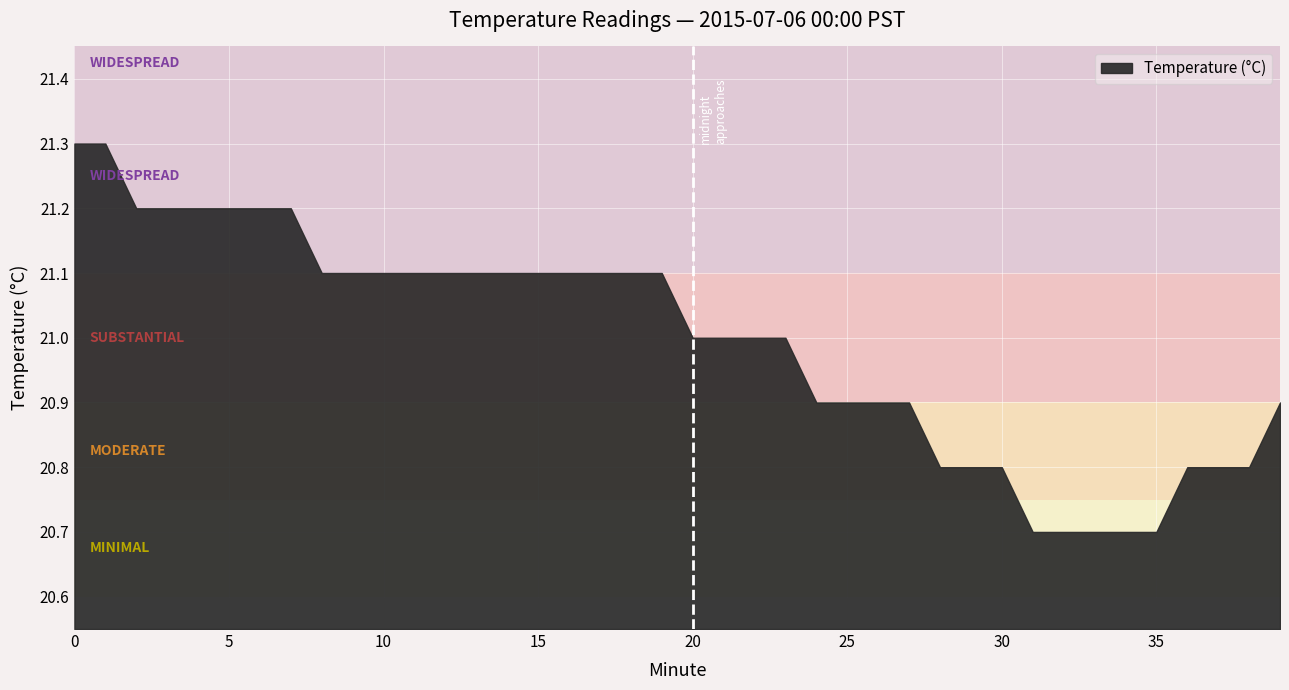

What is the value of the 25th point from the left?

20.9